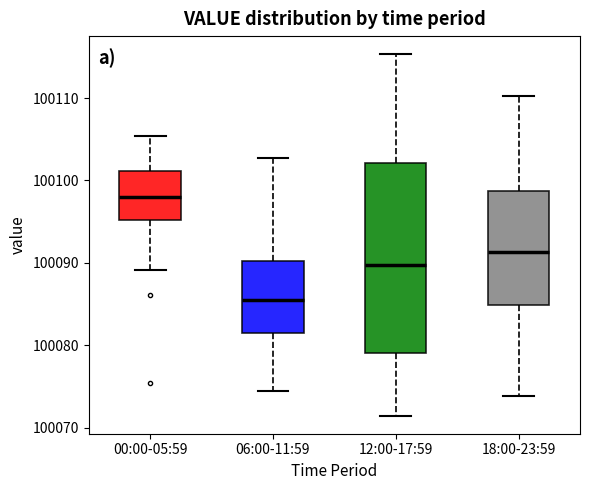

Which box is the tallest, from its lower edge to its upper edge?

12:00-17:59